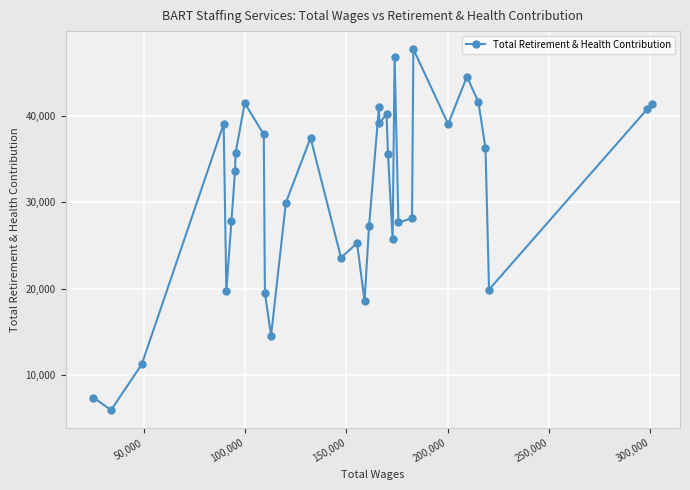

What is the minimum value shown in the chart?

5968